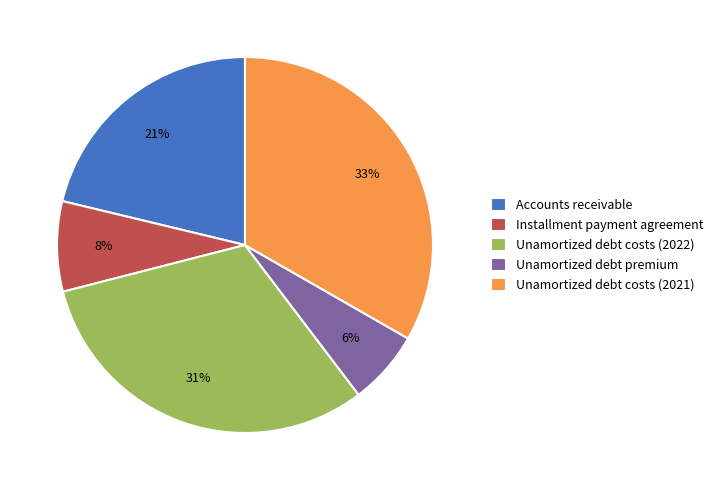

How many slices are in this pie chart?

5